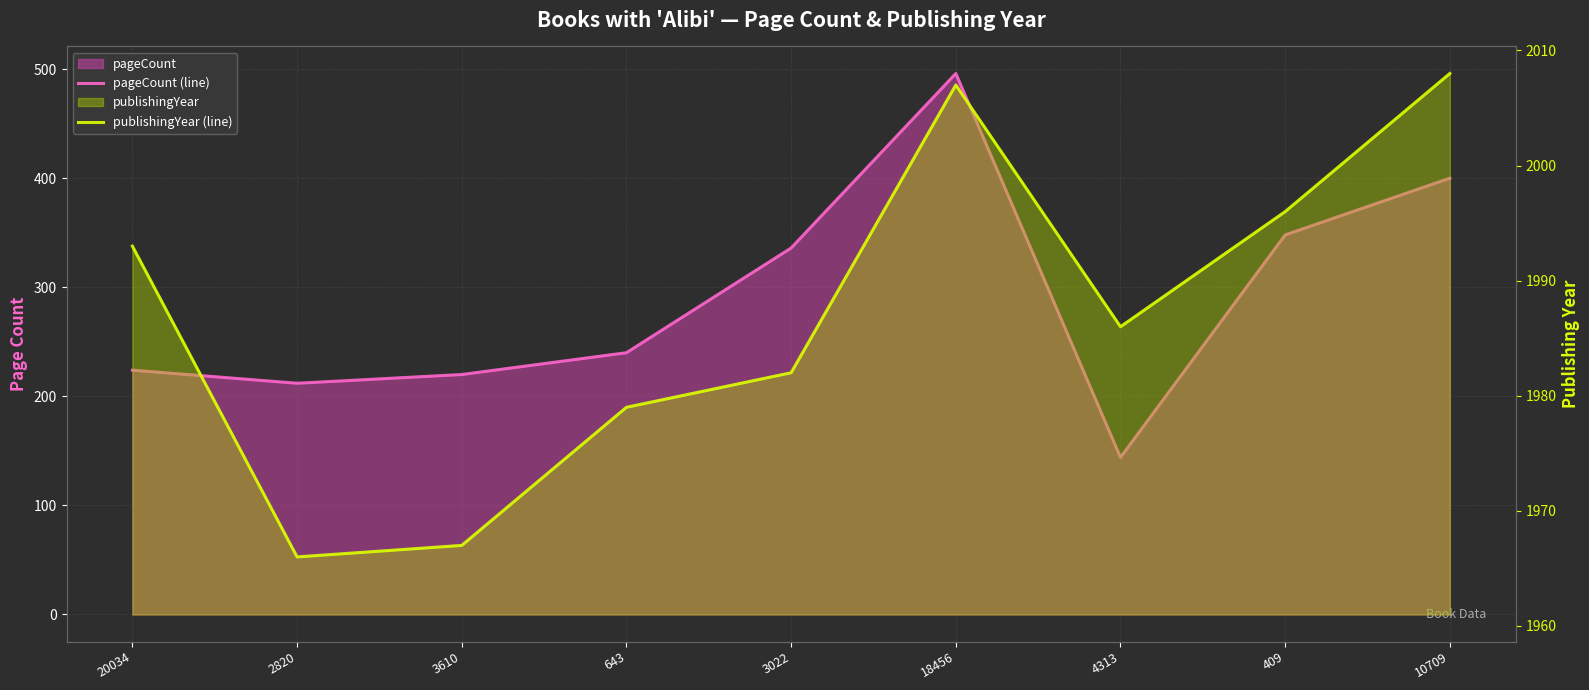

What is the sum of all pageCount (line) values?

2620